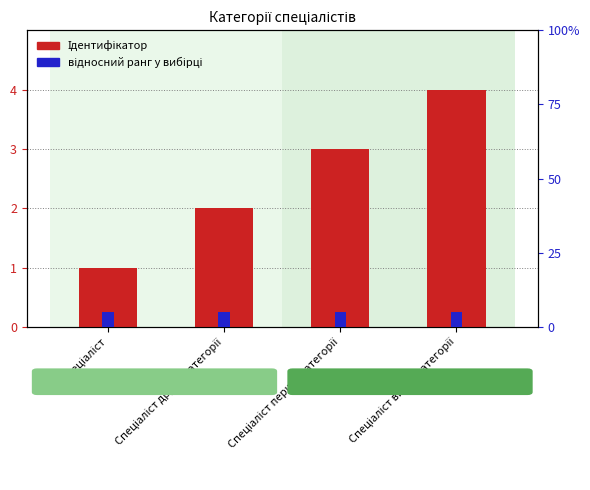

Which has a higher value, Спеціаліст вищої категорії or Спеціаліст другої категорії?

Спеціаліст вищої категорії